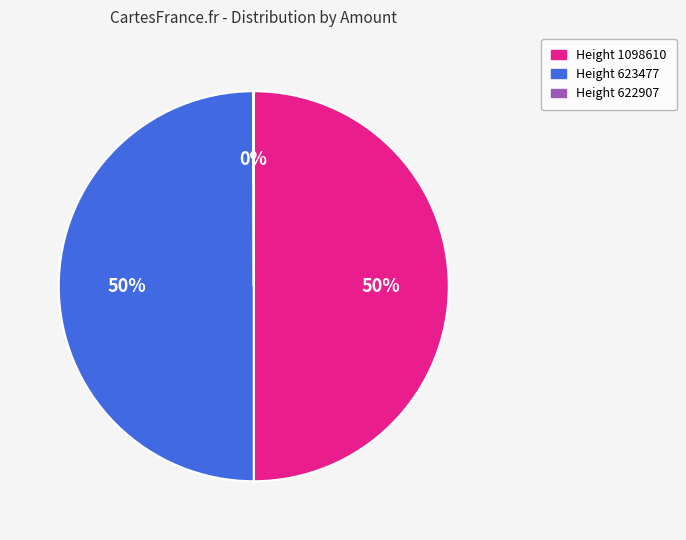

Is it true that Height 1098610 is 57% of the pie?

False